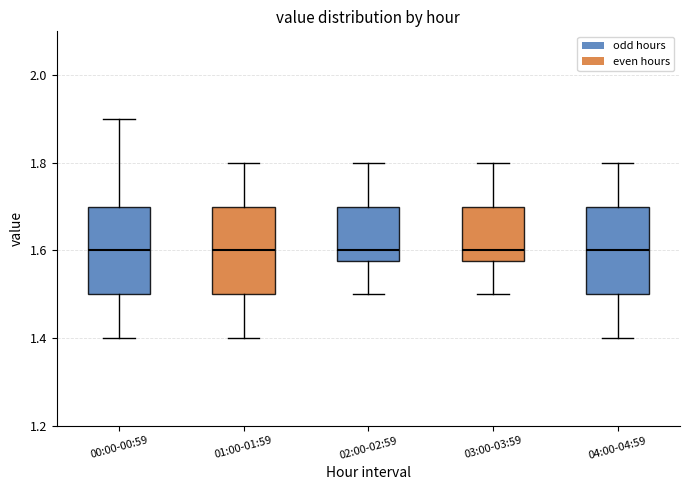

Reading left to right, transcribe this box plot: for each box, give where its median line is, the range the box spans, and where its two whiskers end, as read against the y-axis. The values are not printed on the chart, so give them approximately, as read against the axis.

00:00-00:59: median 1.60, box 1.50 to 1.70, whiskers 1.40 to 1.90
01:00-01:59: median 1.60, box 1.50 to 1.70, whiskers 1.40 to 1.80
02:00-02:59: median 1.60, box 1.58 to 1.70, whiskers 1.50 to 1.80
03:00-03:59: median 1.60, box 1.58 to 1.70, whiskers 1.50 to 1.80
04:00-04:59: median 1.60, box 1.50 to 1.70, whiskers 1.40 to 1.80